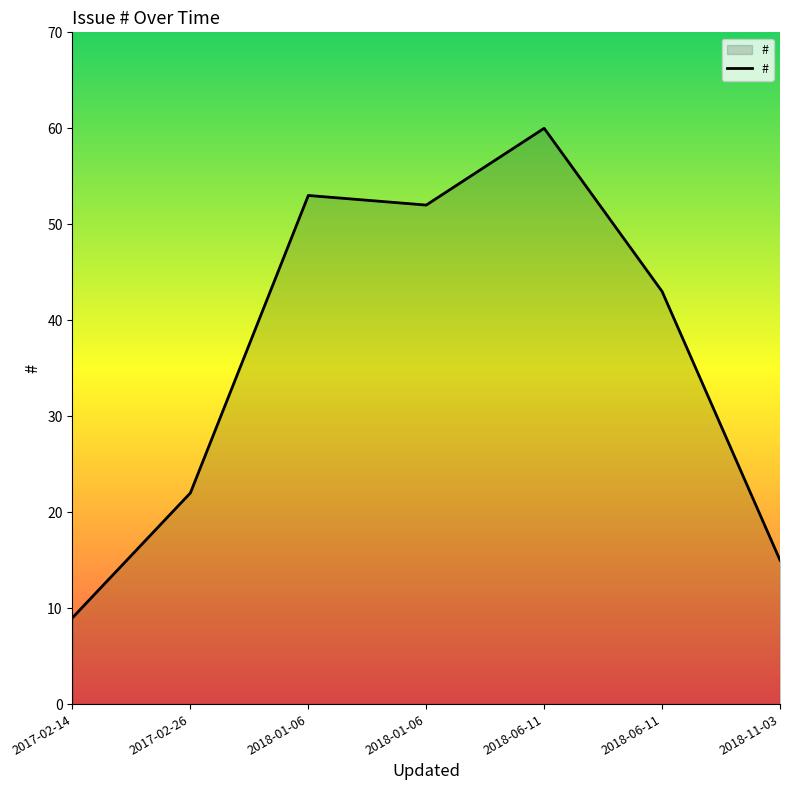

What is the maximum value shown in the chart?

60